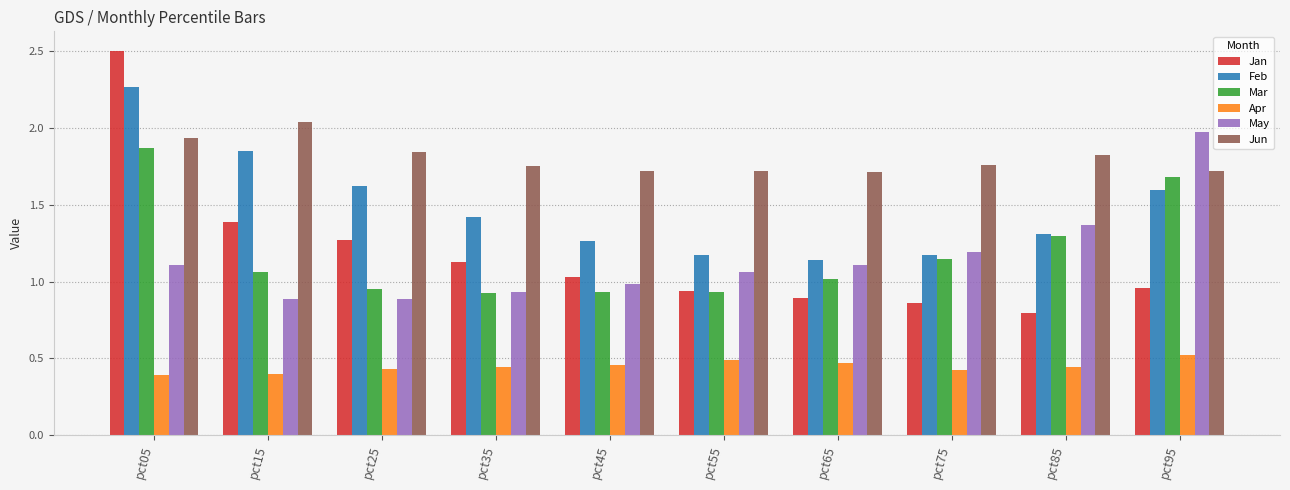

Between pct05 and pct85, which series saw the biggest shift?

Jan